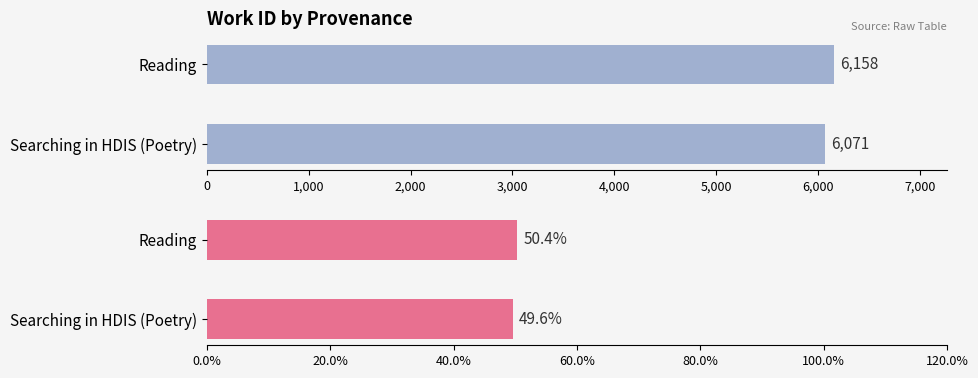

At how many categories does at least one series exceed 4743?

2